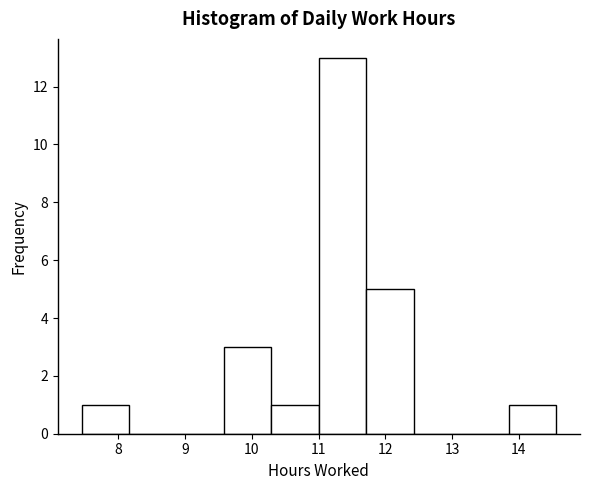

What is the height of the bar covering 11.0 to 11.7 on the x-axis? Neither the bar edges nor the heights are printed on the chart, so give them approximately, as read against the axes.

13